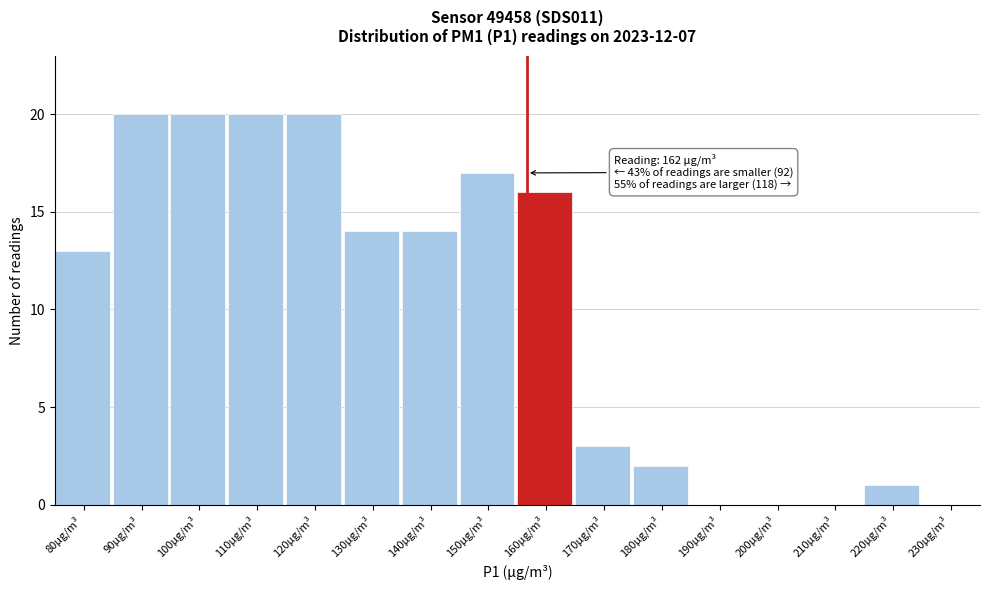

Reading right to left, what are all the values shown in this chart?

230µg/m³=0	220µg/m³=1	210µg/m³=0	200µg/m³=0	190µg/m³=0	180µg/m³=2	170µg/m³=3	160µg/m³=16	150µg/m³=17	140µg/m³=14	130µg/m³=14	120µg/m³=20	110µg/m³=20	100µg/m³=20	90µg/m³=20	80µg/m³=13